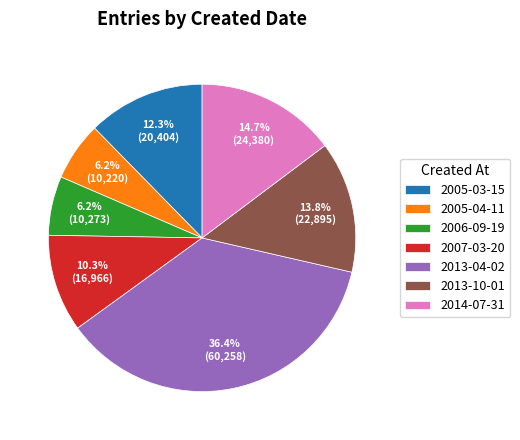

Does any single category account for the majority?

No